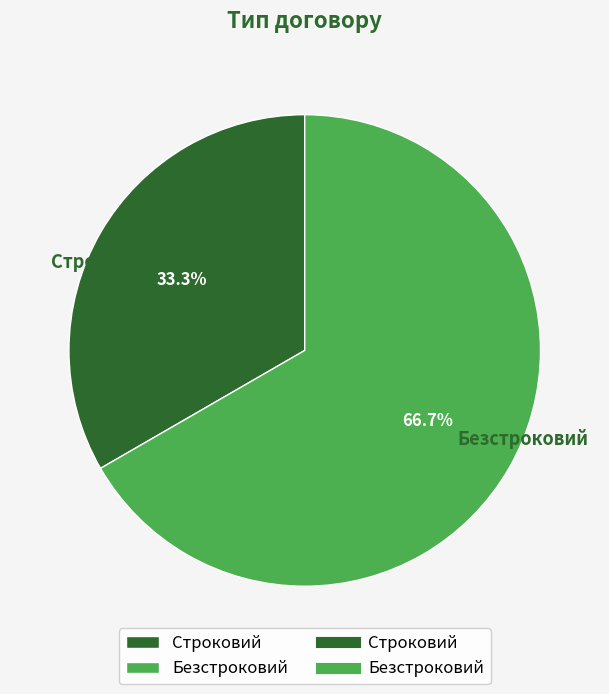

To the nearest percent, what percentage of the pie is Безстроковий?

67%